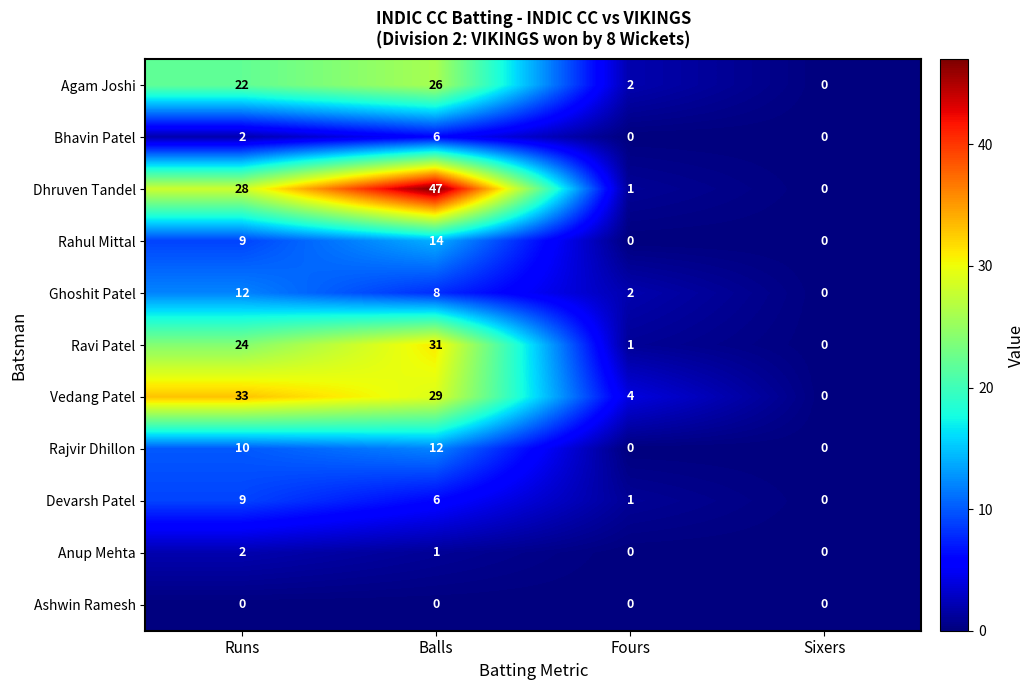

At which label is Ravi Patel closest to 15?

Runs